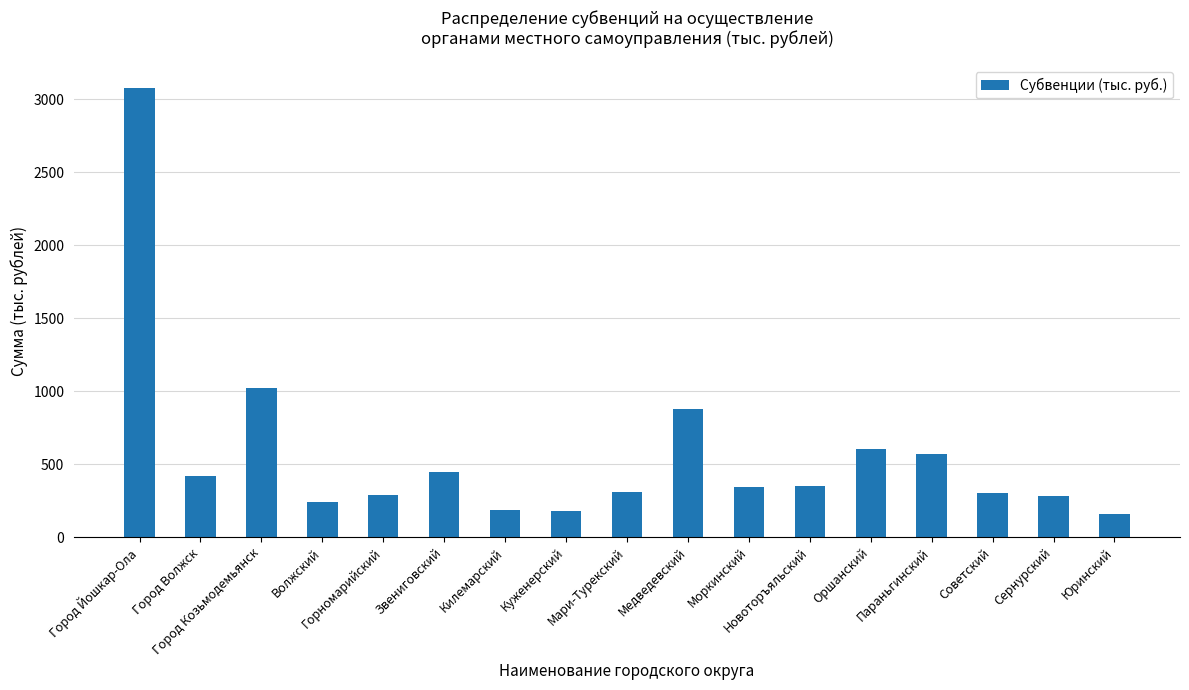

At which label does the data first exceed 344?

Город Йошкар-Ола